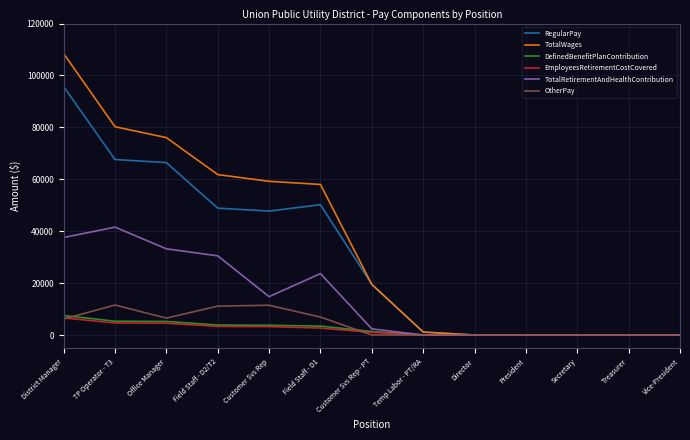

What is the difference between the highest and lowest values at Office Manager?

71515